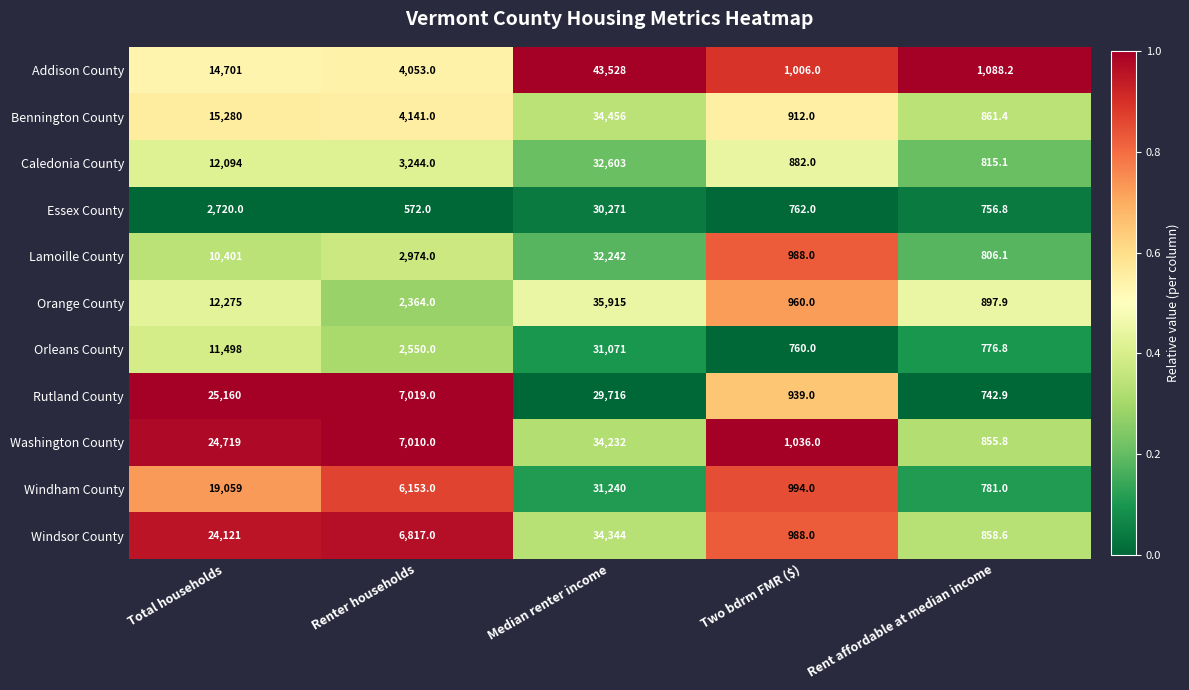

What is the lowest value of the Bennington County series?

861.4